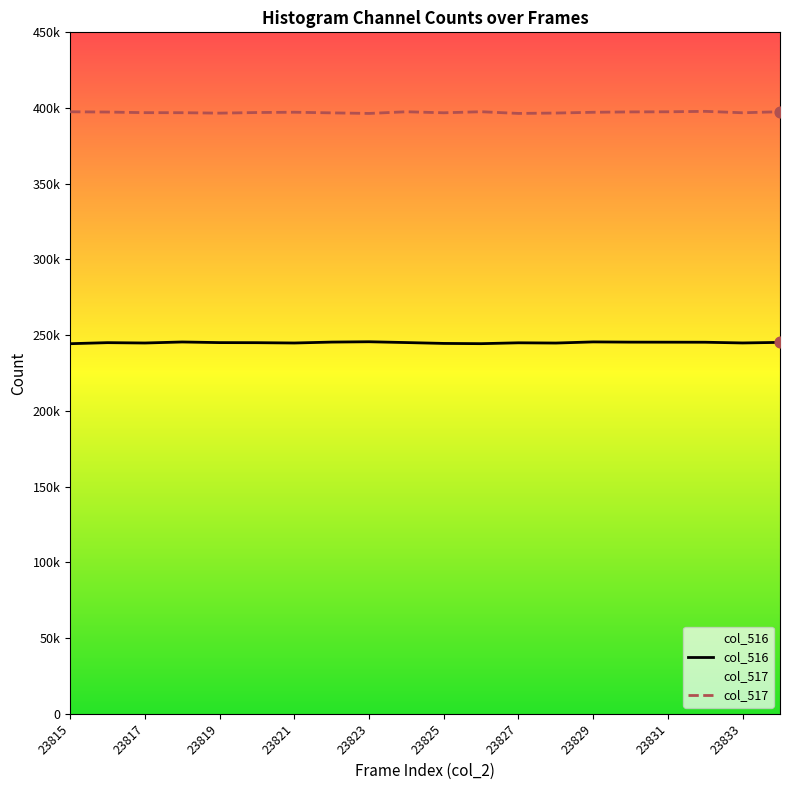

Which series reaches the minimum Y coordinate?

col_516